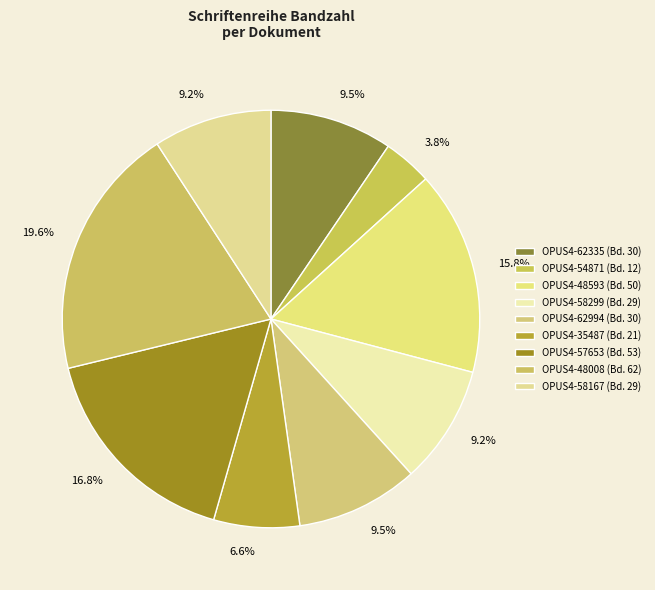

Does any single category account for the majority?

No